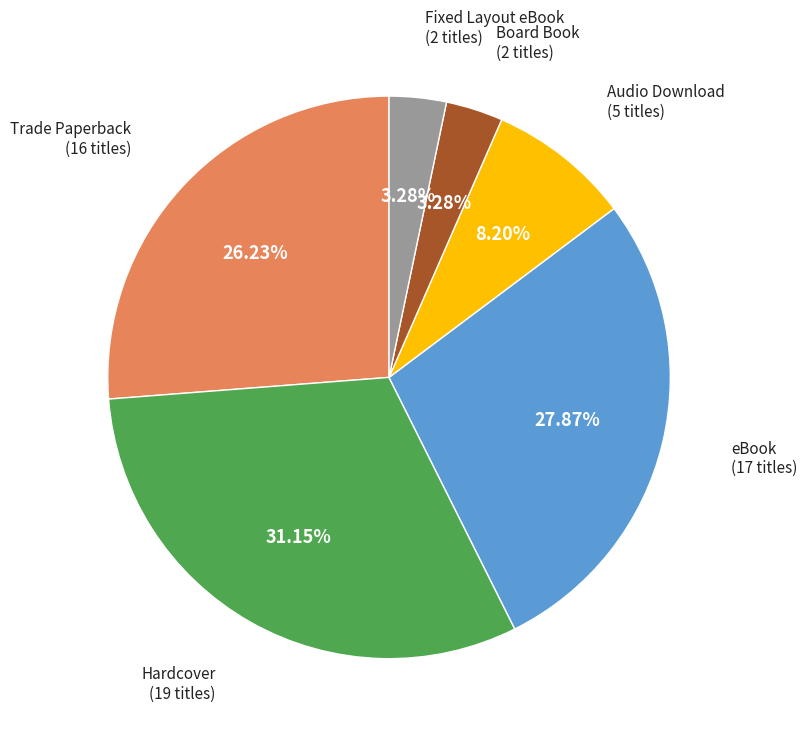

Is there a majority slice in this chart?

No